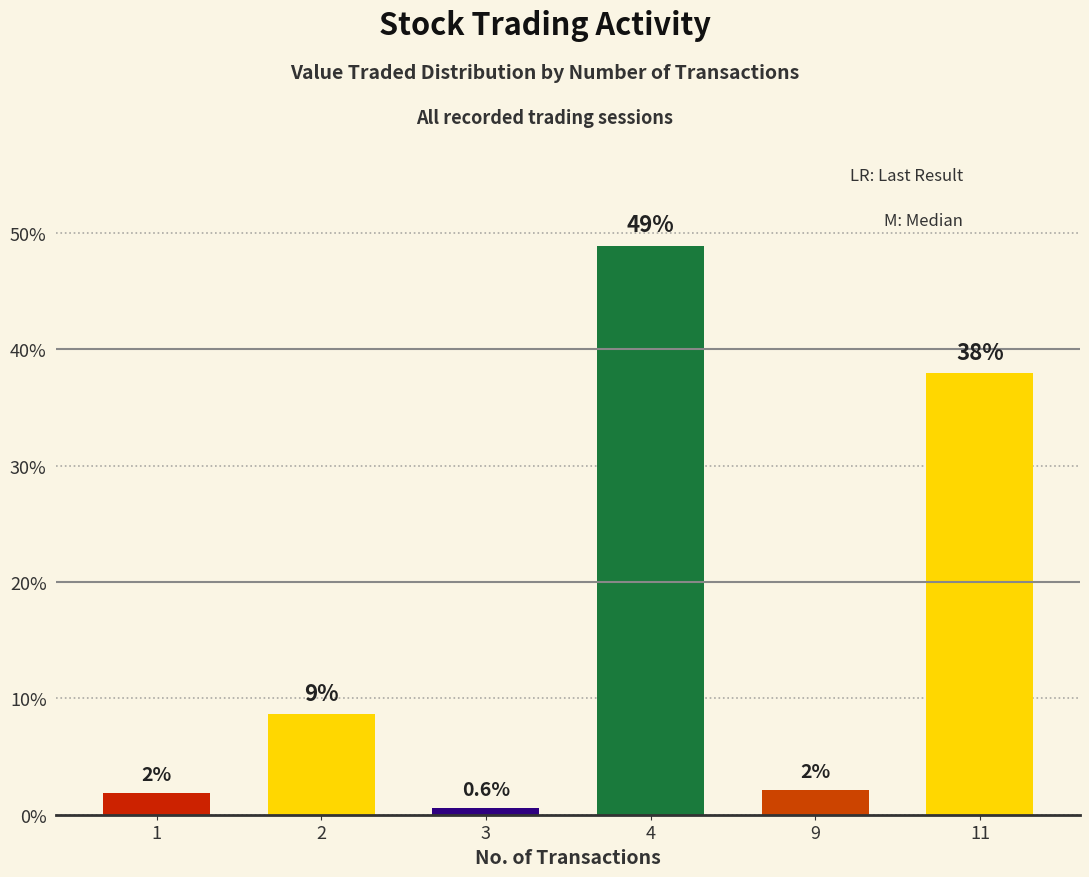

What is the maximum value shown in the chart?

48.9